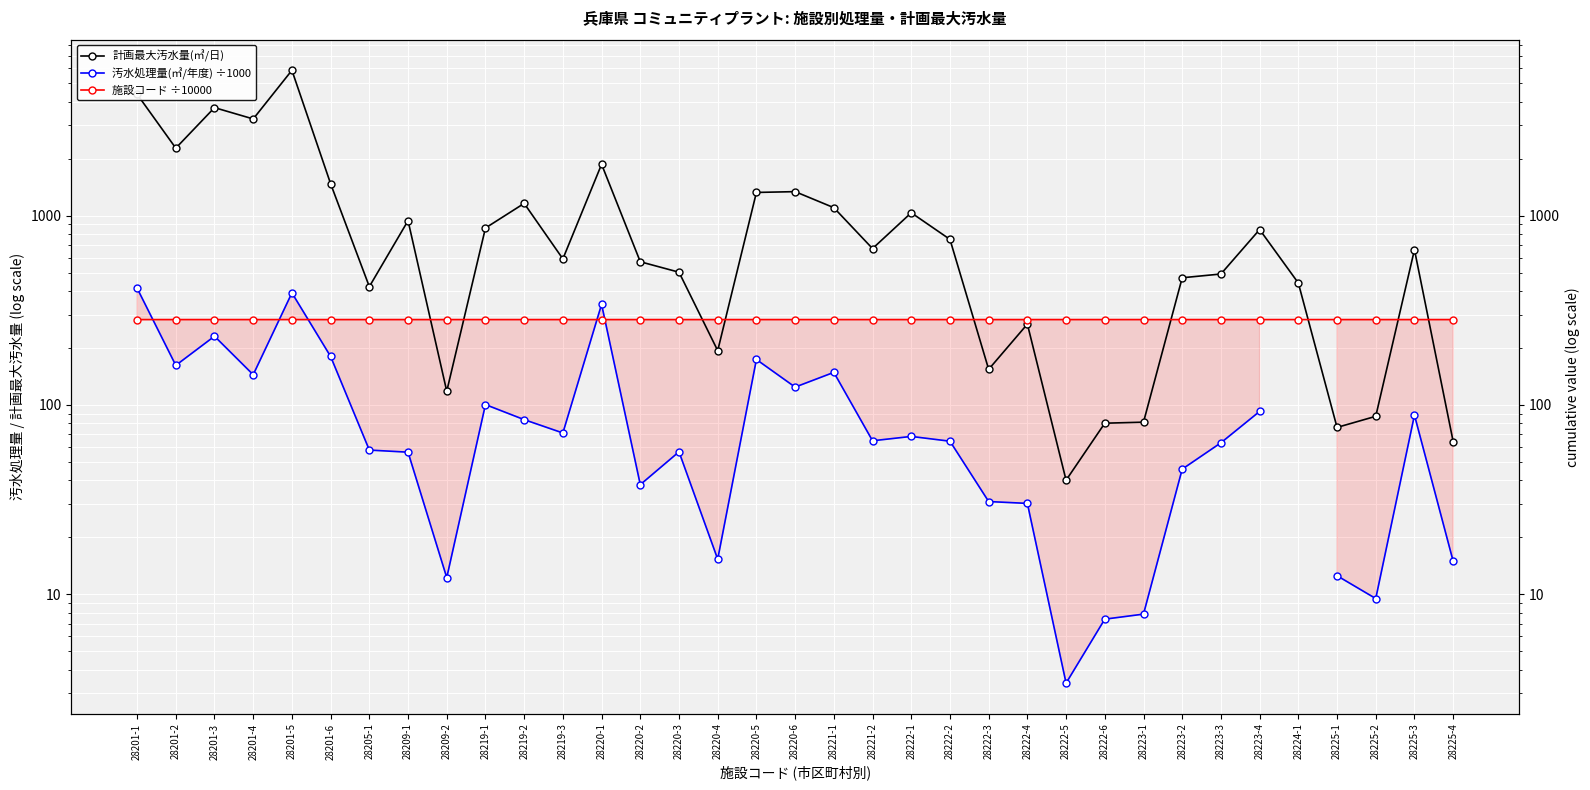

Does the chart display data point markers on the line(s)?

Yes